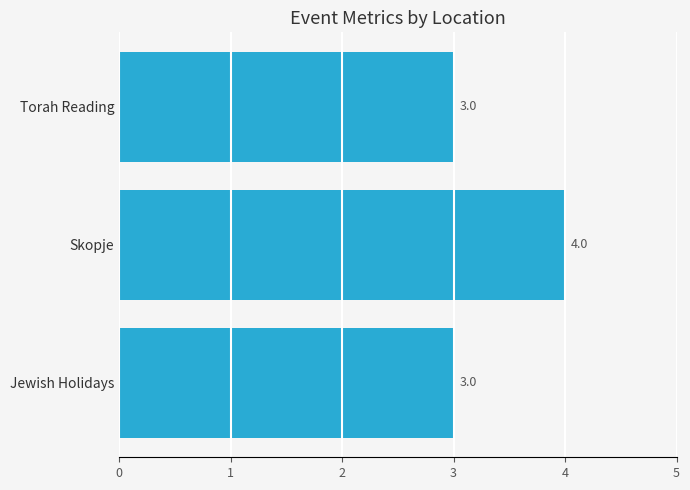

What is the sum of all values?

10